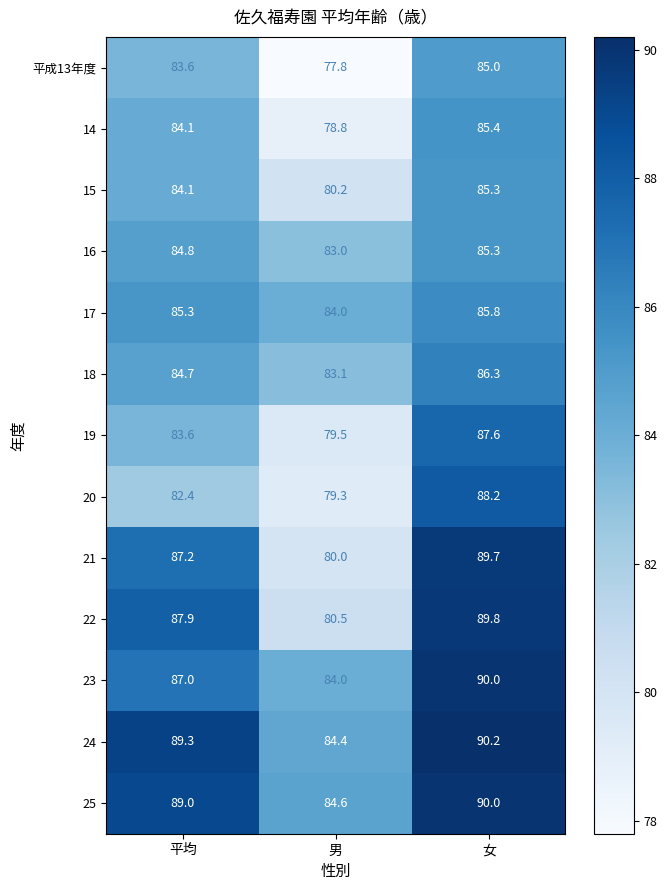

True or false: 20 has a value of 30.5 at 平均.

False